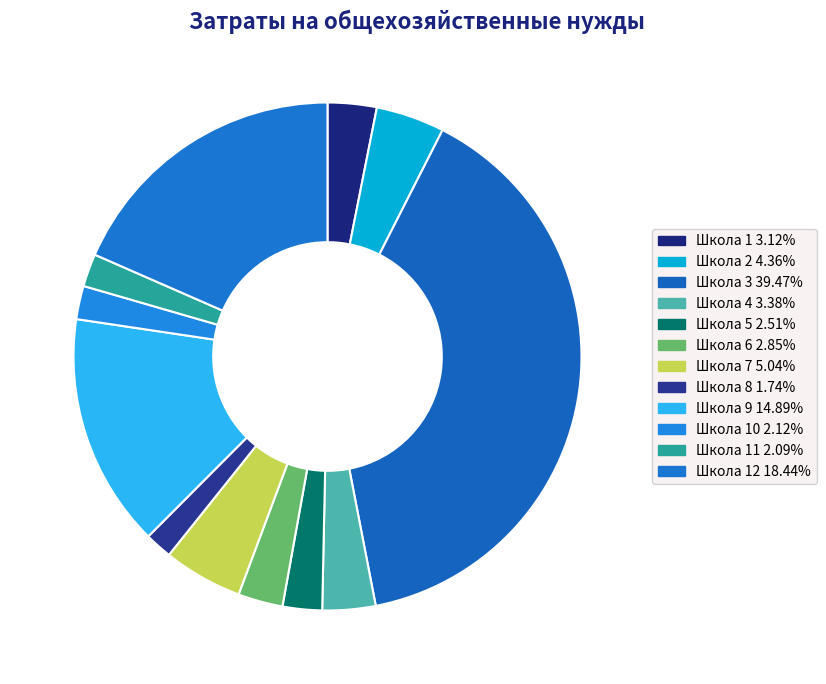

How many slices are in this pie chart?

12